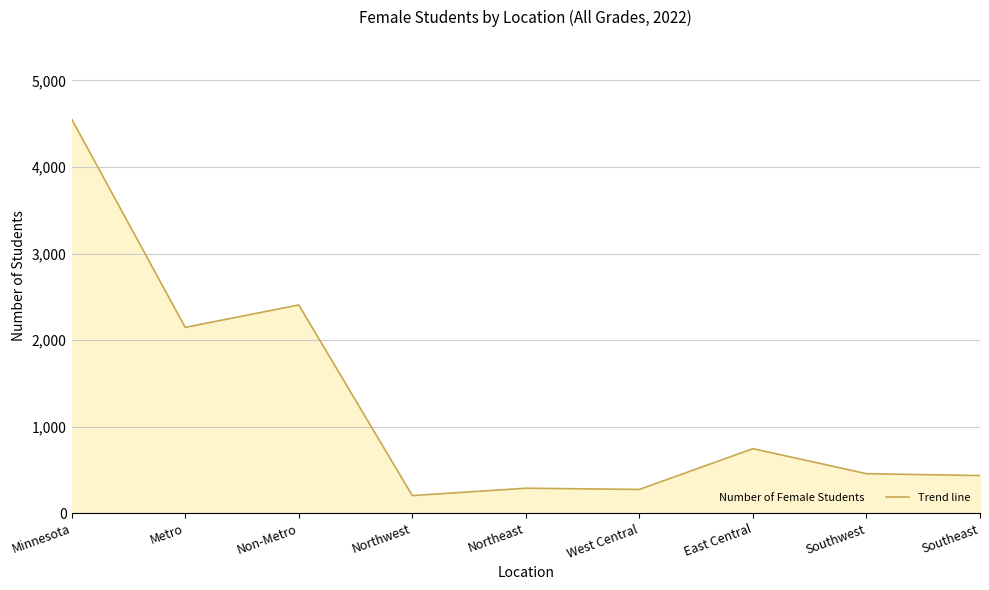

Does the chart have visible grid lines?

Yes